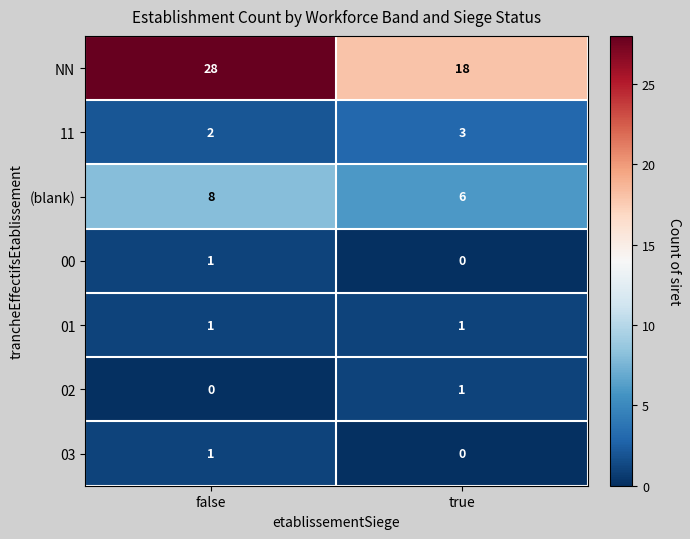

List the labels in order of NN value, smallest first.

true, false